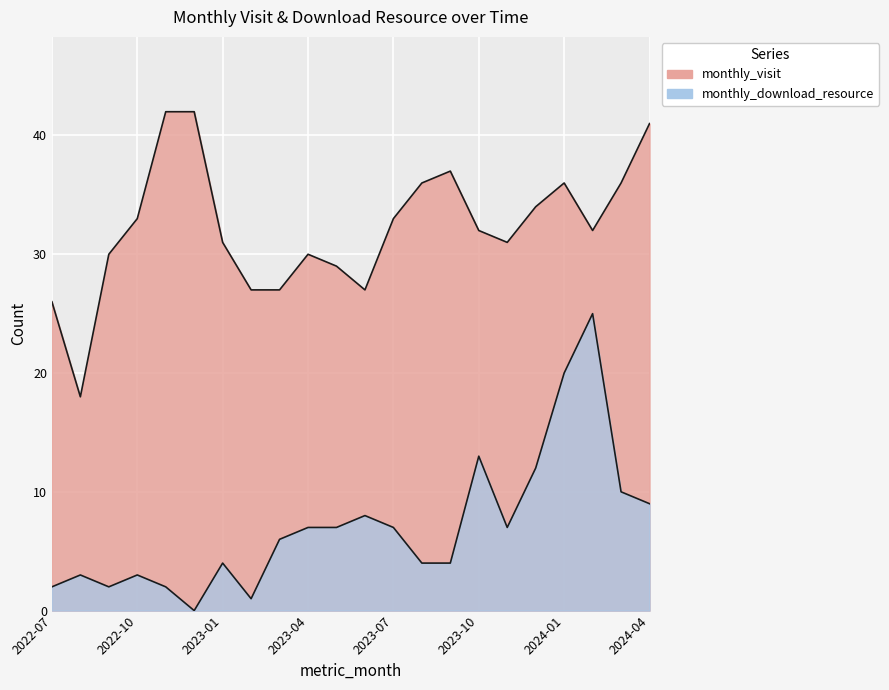

What is the approximate value of monthly_visit at 2023-09?

37